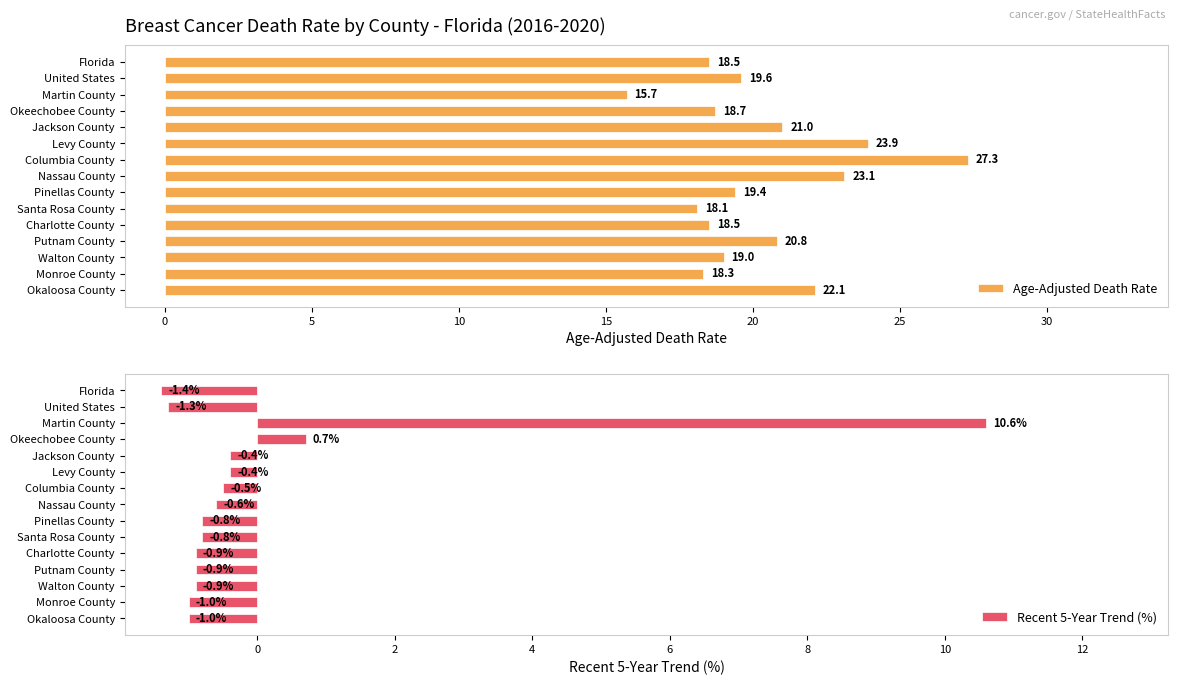

The Recent 5-Year Trend (%) series shows -1.4 at Florida. True or false?

True